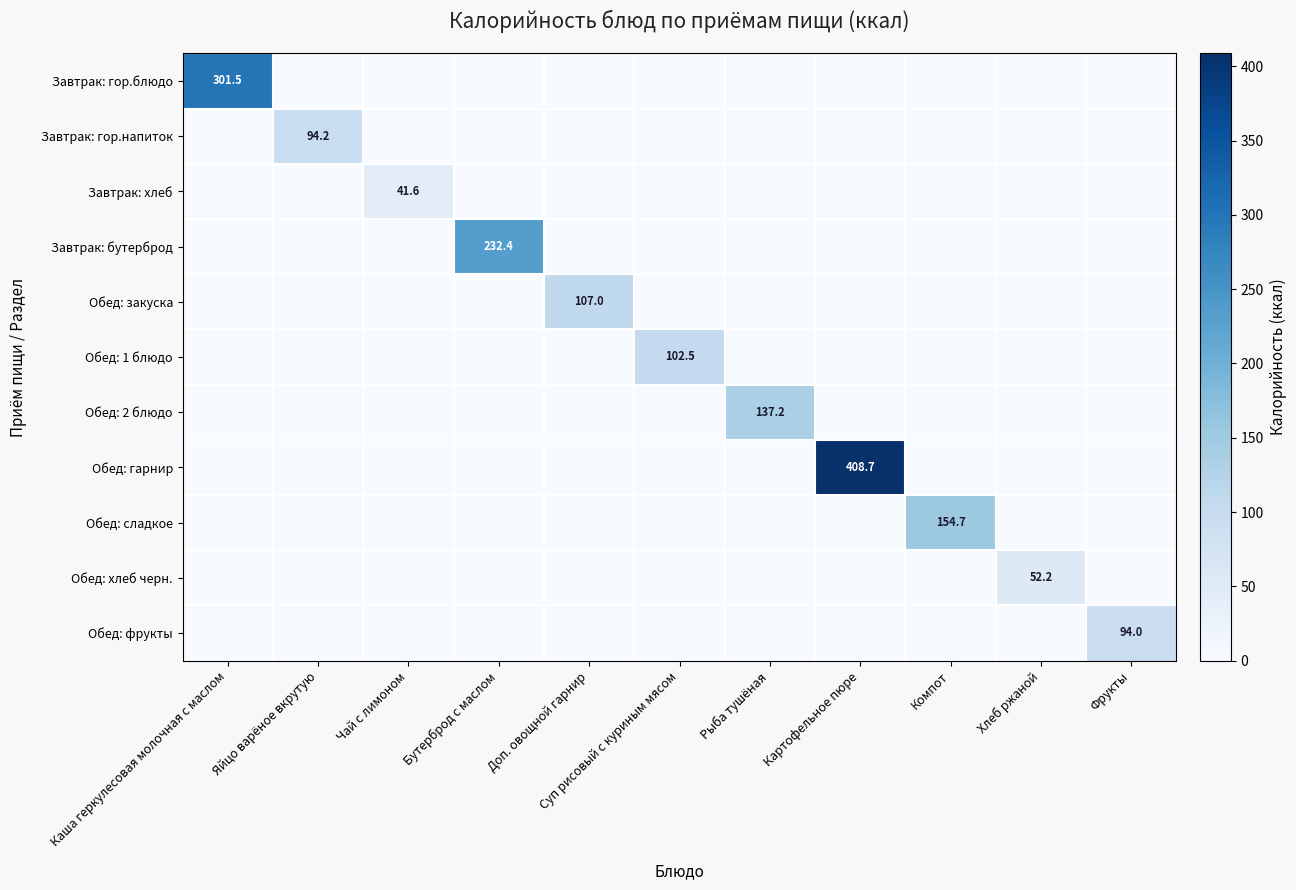

Which series has the largest total across all categories?

Обед: гарнир